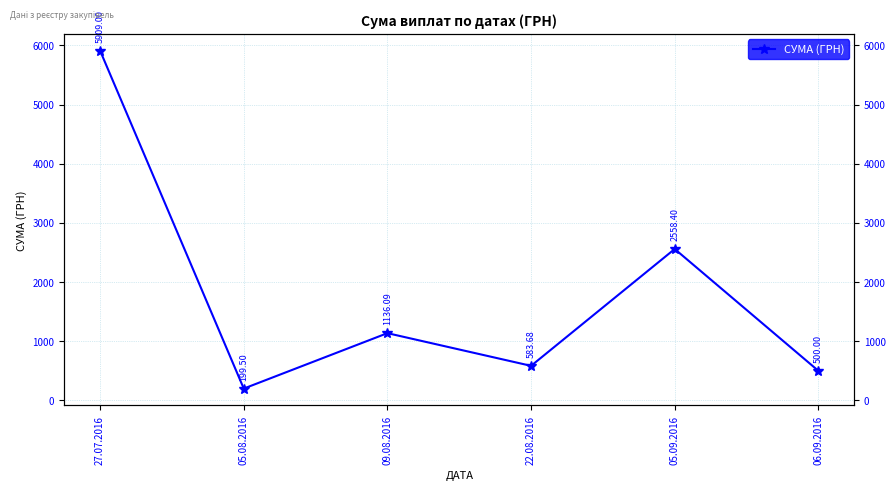

Which category has the highest value across all series?

27.07.2016